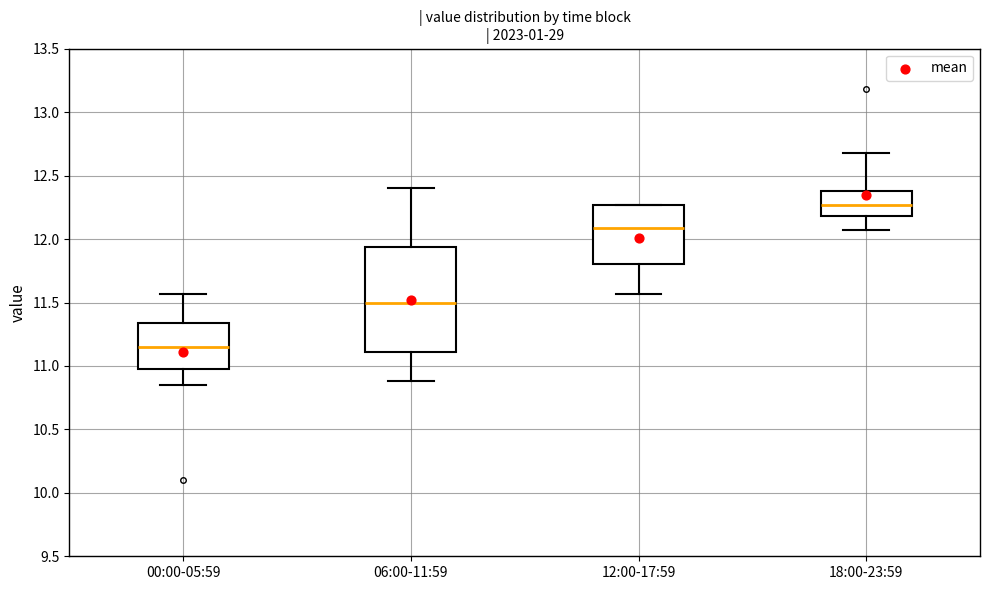

Reading left to right, read every box against the y-axis: the position of its median line, the range the box covers, and the ends of its whiskers. The values are not printed on the chart, so give them approximately, as read against the axis.

00:00-05:59: median 11.15, box 10.95 to 11.35, whiskers 10.85 to 11.55
06:00-11:59: median 11.50, box 11.10 to 11.95, whiskers 10.90 to 12.40
12:00-17:59: median 12.10, box 11.80 to 12.25, whiskers 11.55 to 12.25
18:00-23:59: median 12.25, box 12.20 to 12.40, whiskers 12.05 to 12.70